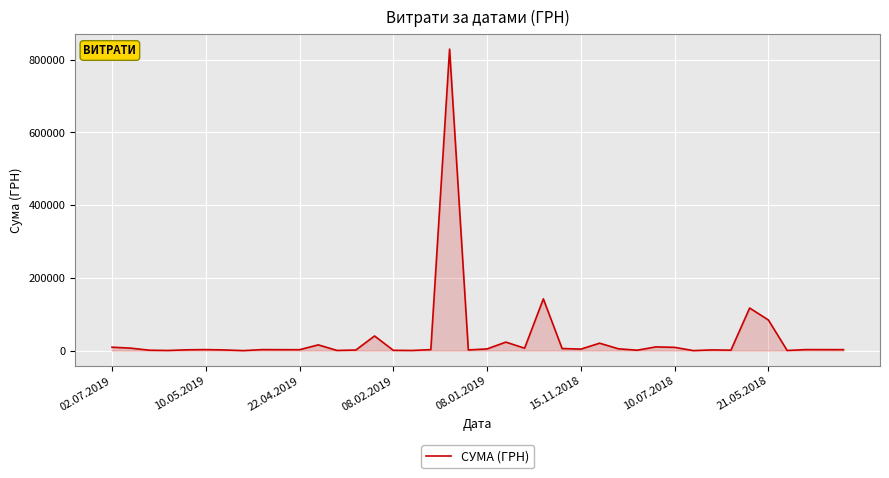

What is the difference between the maximum and minimum values?

828480.7